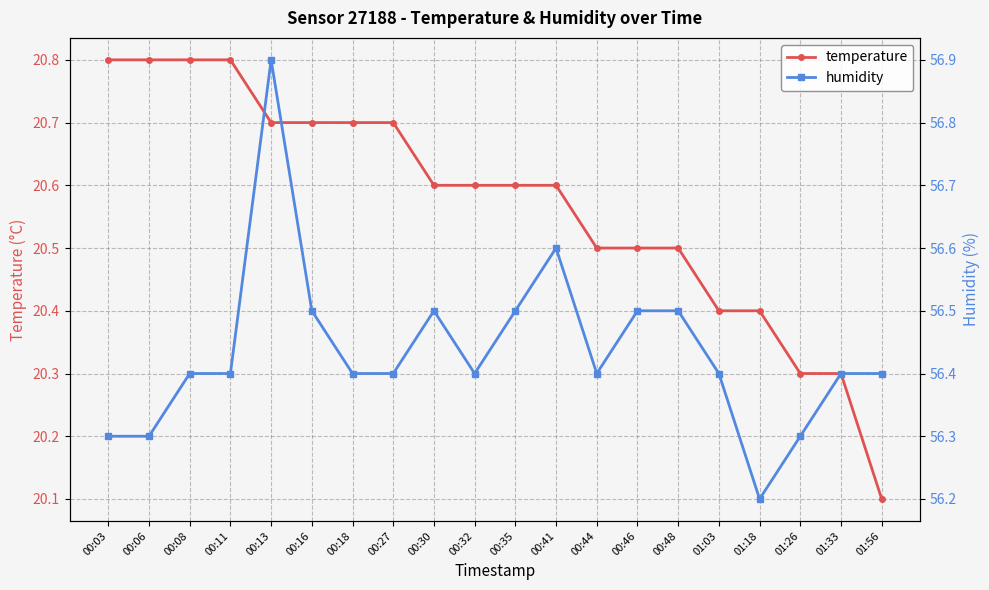

How many data points does each series have?

20